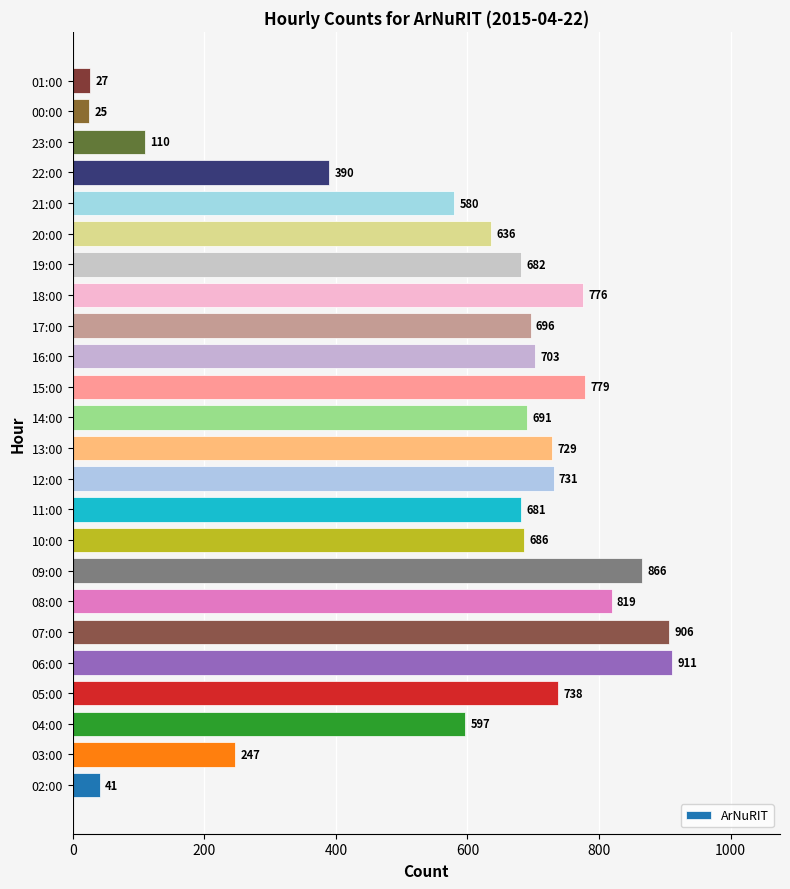

How many categories are shown in the chart?

24